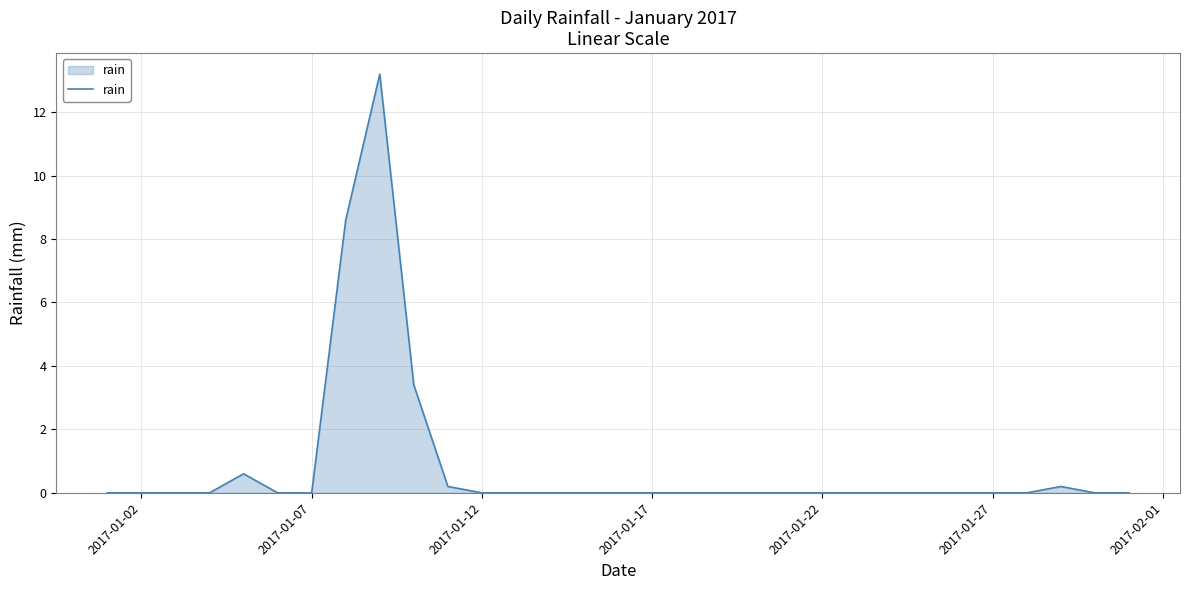

What is the difference between the maximum and minimum values?

13.2